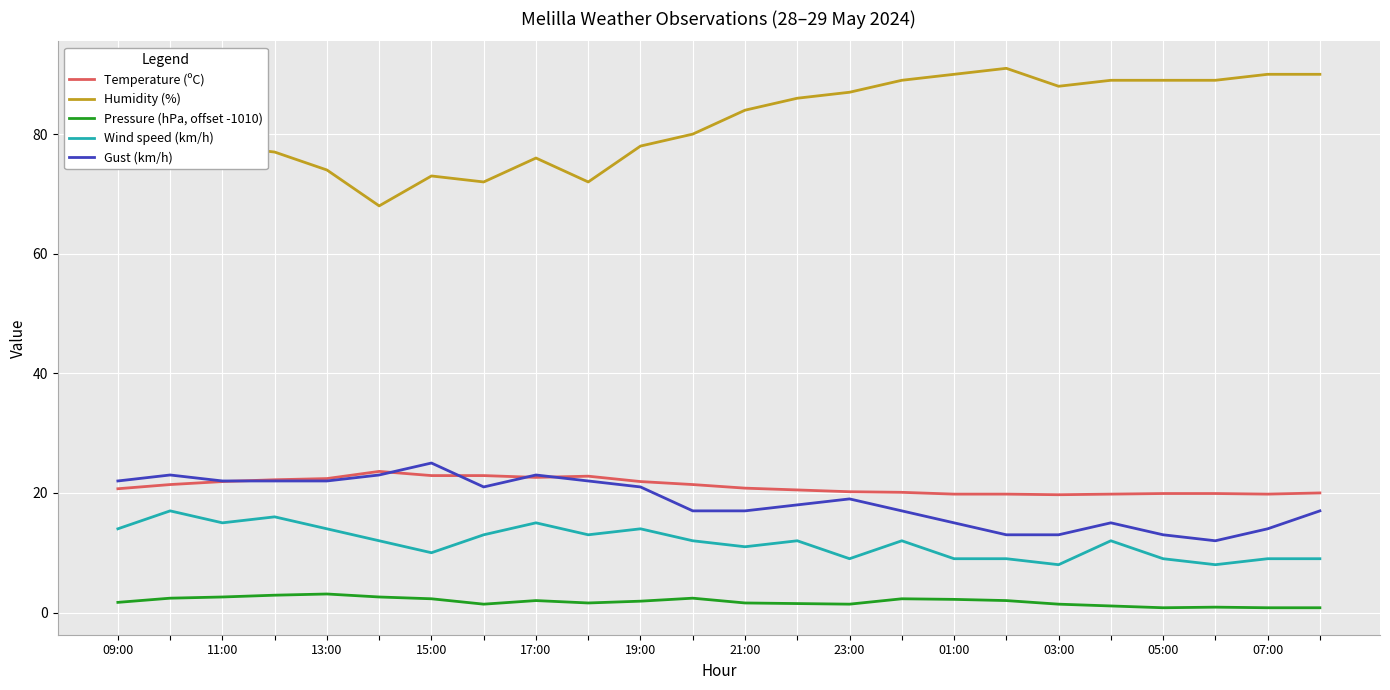

List the series in order of their peak value, highest first.

Humidity (%), Gust (km/h), Temperature (ºC), Wind speed (km/h), Pressure (hPa, offset -1010)